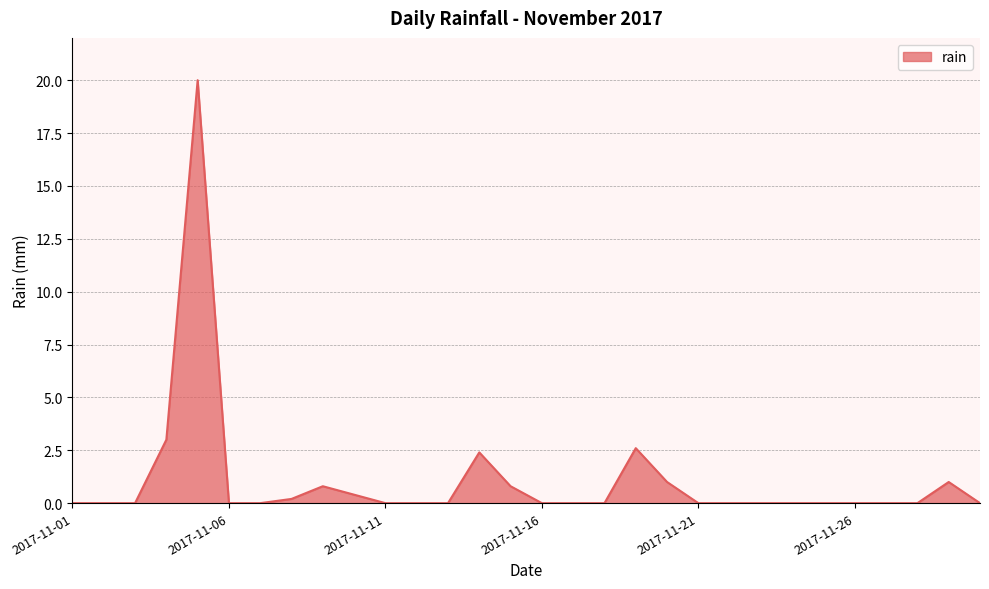

How many lines are shown in the chart?

1